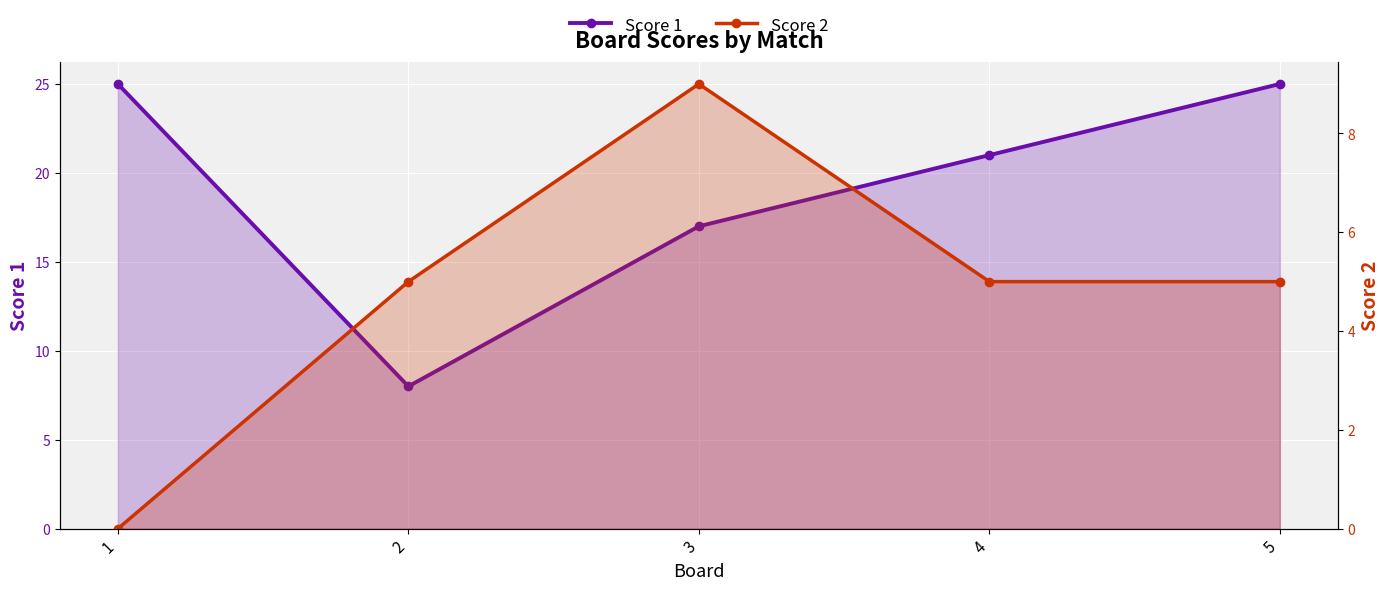

What is the value of the Score 1 point at the 1st from the left?

25